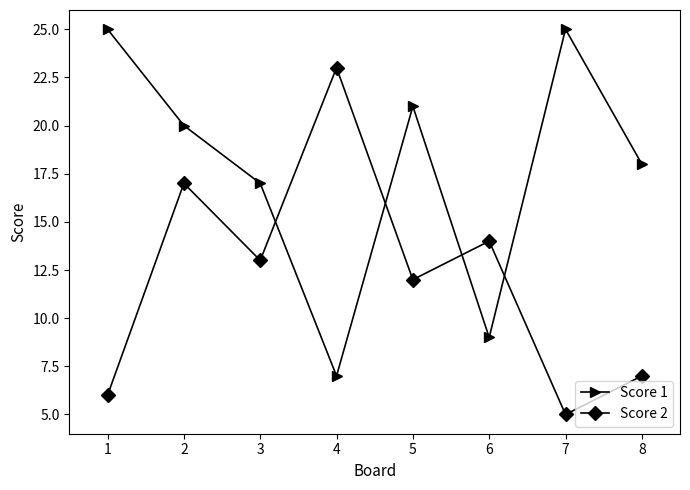

What is the spread (max minus min) of values at 6?

5